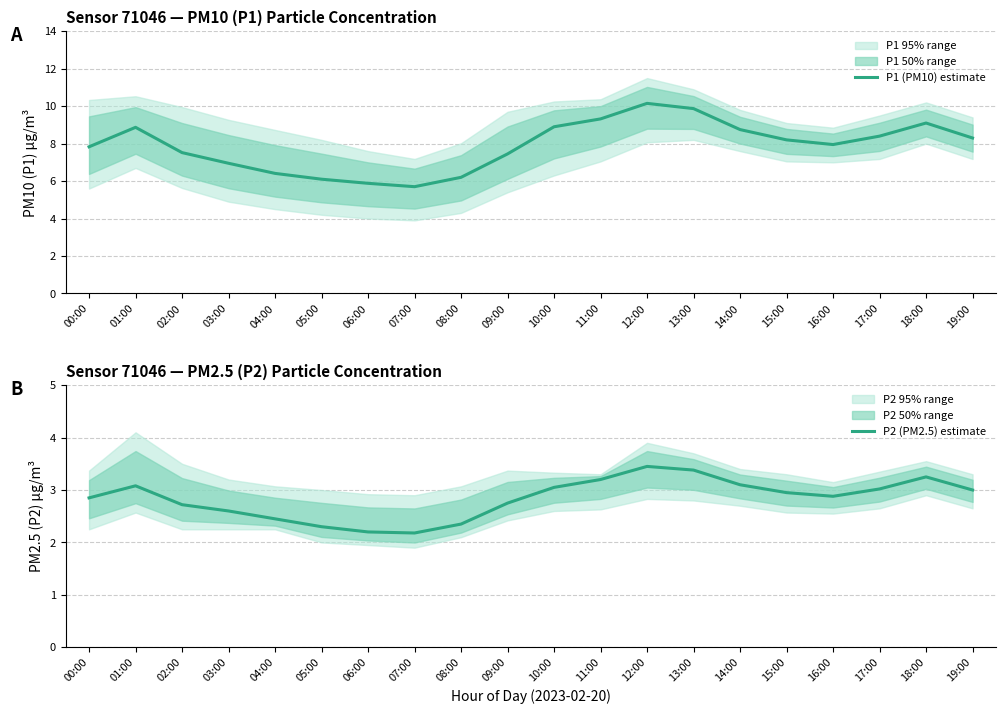

How many lines are shown in the chart?

2